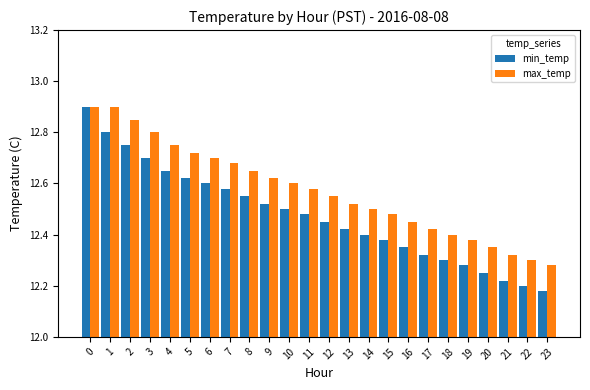

What is the difference between the maximum and minimum values in the max_temp series?

0.6